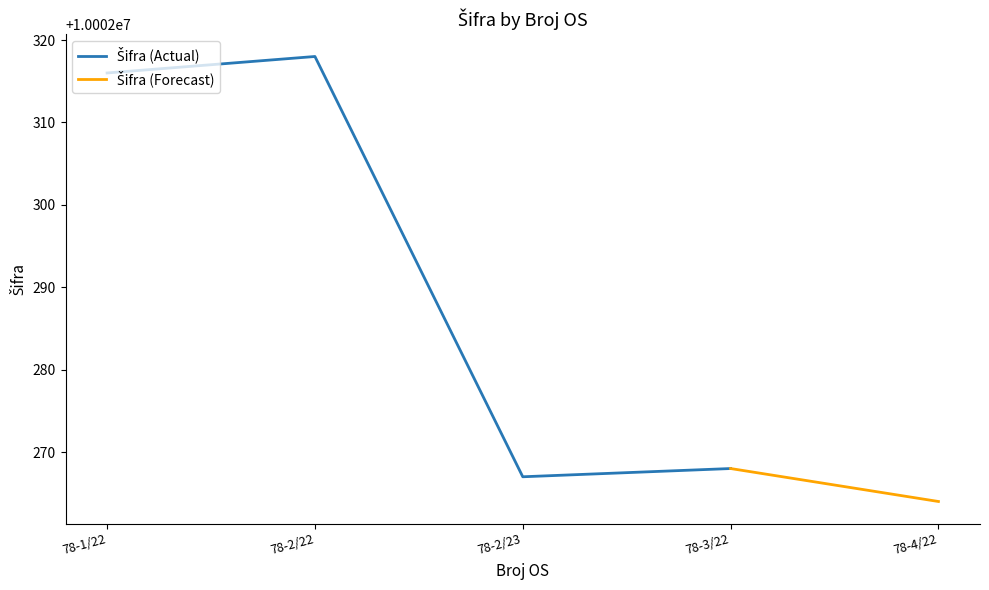

Reading left to right, list all the values displayed in this chart.

10002316	10002318	10002267	10002268	10002264